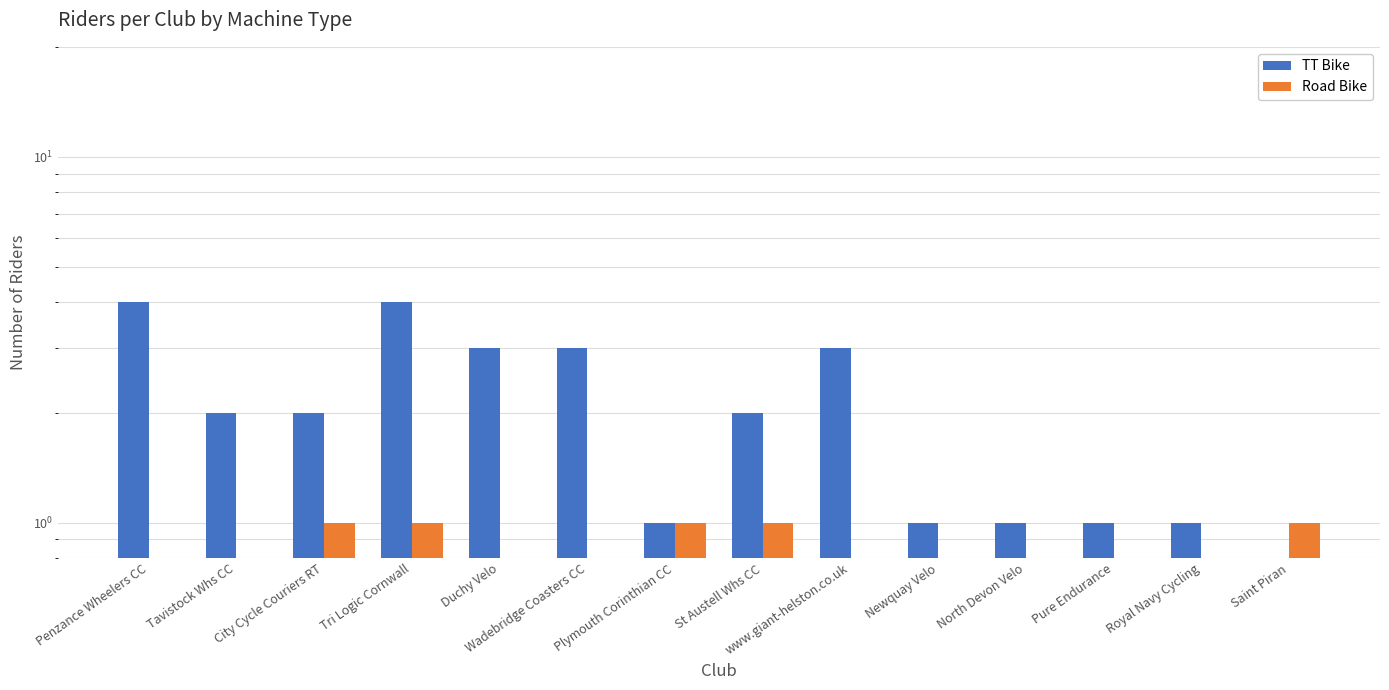

What is the difference between the TT Bike values at Penzance Wheelers CC and North Devon Velo?

3